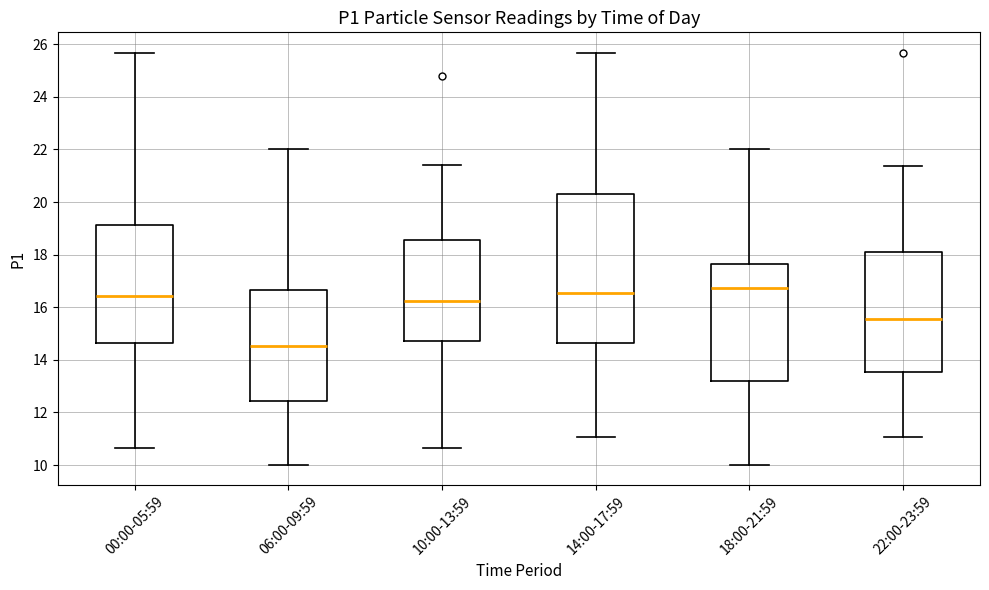

Reading left to right, transcribe this box plot: for each box, give where its median line is, the range the box spans, and where its two whiskers end, as read against the y-axis. The values are not printed on the chart, so give them approximately, as read against the axis.

00:00-05:59: median 16.4, box 14.6 to 19.2, whiskers 10.6 to 25.6
06:00-09:59: median 14.6, box 12.4 to 16.6, whiskers 10.0 to 22.0
10:00-13:59: median 16.2, box 14.8 to 18.6, whiskers 10.6 to 21.4
14:00-17:59: median 16.6, box 14.6 to 20.2, whiskers 11.0 to 25.6
18:00-21:59: median 16.8, box 13.2 to 17.6, whiskers 10.0 to 22.0
22:00-23:59: median 15.6, box 13.6 to 18.0, whiskers 11.0 to 21.4